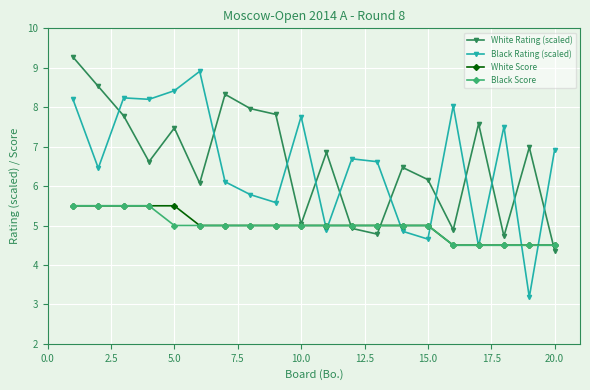

What is the value of the White Rating (scaled) point at the 12th from the left?

4.9